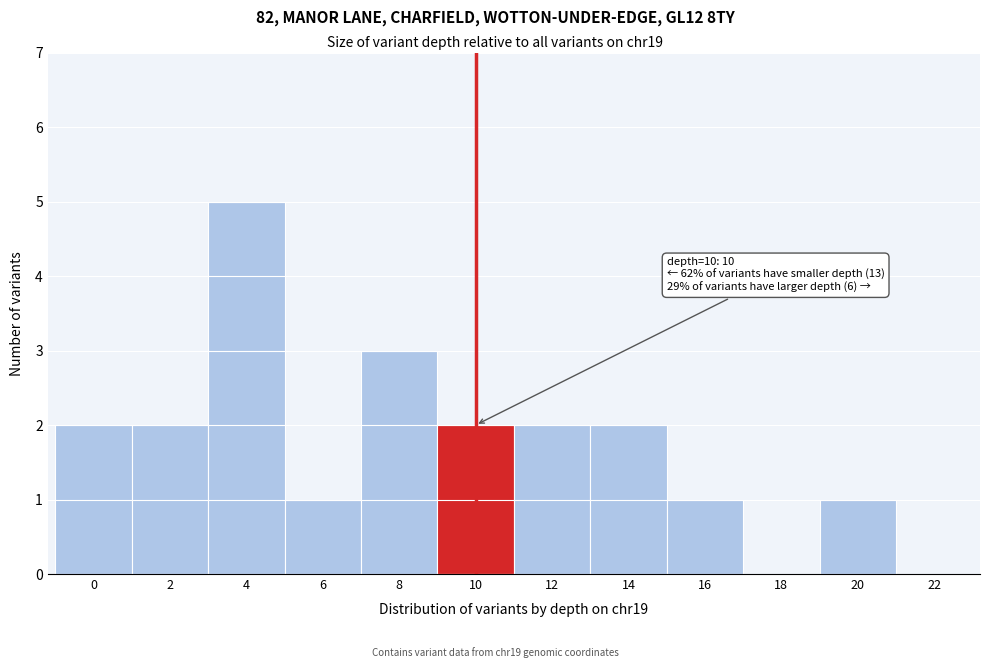

Reading right to left, list all the values displayed in this chart.

22=0	20=1	18=0	16=1	14=2	12=2	10=2	8=3	6=1	4=5	2=2	0=2